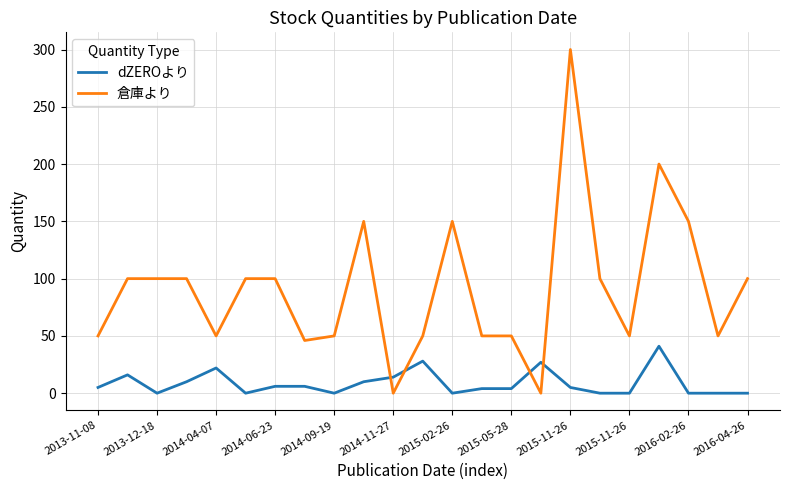

List the series in order of their overall mean, lowest first.

dZEROより, 倉庫より